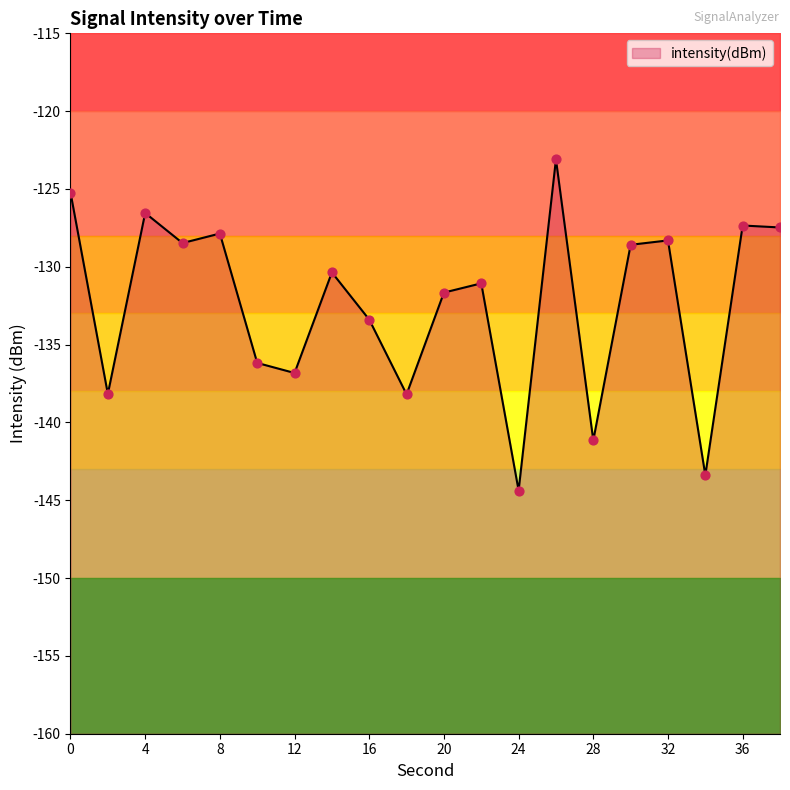

Between 6 and 24, which is larger?

6